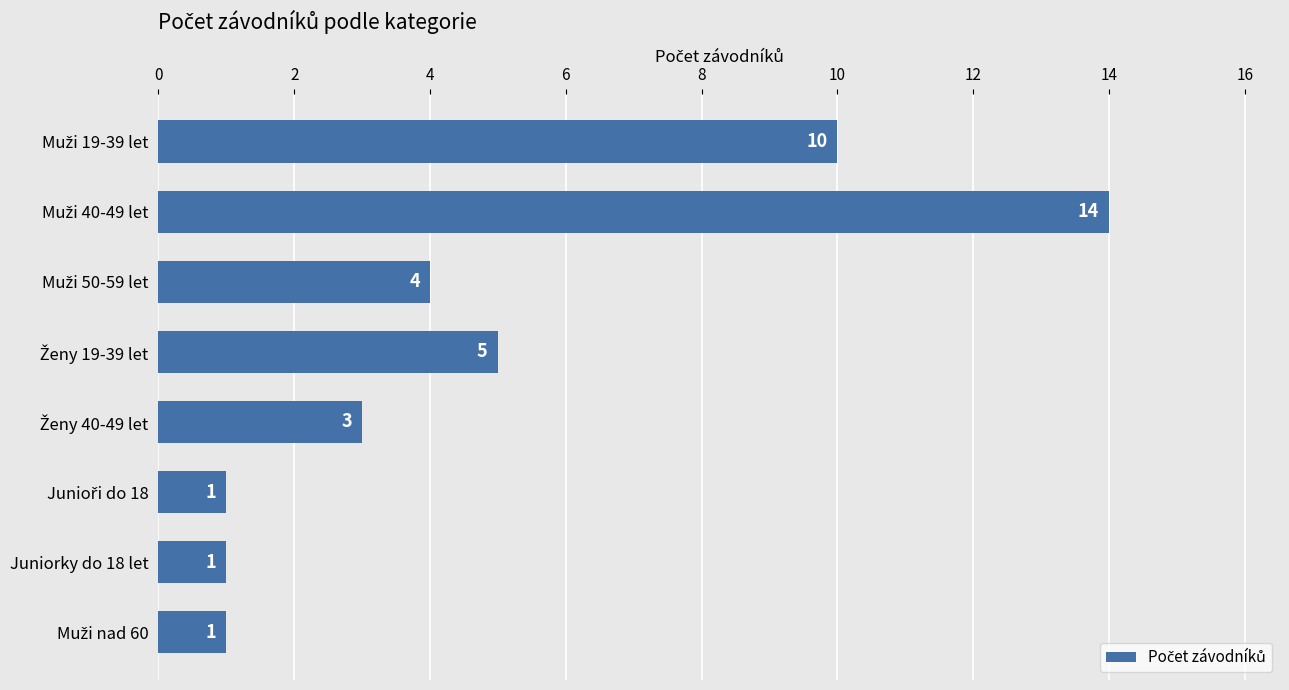

How many values are below 4?

4